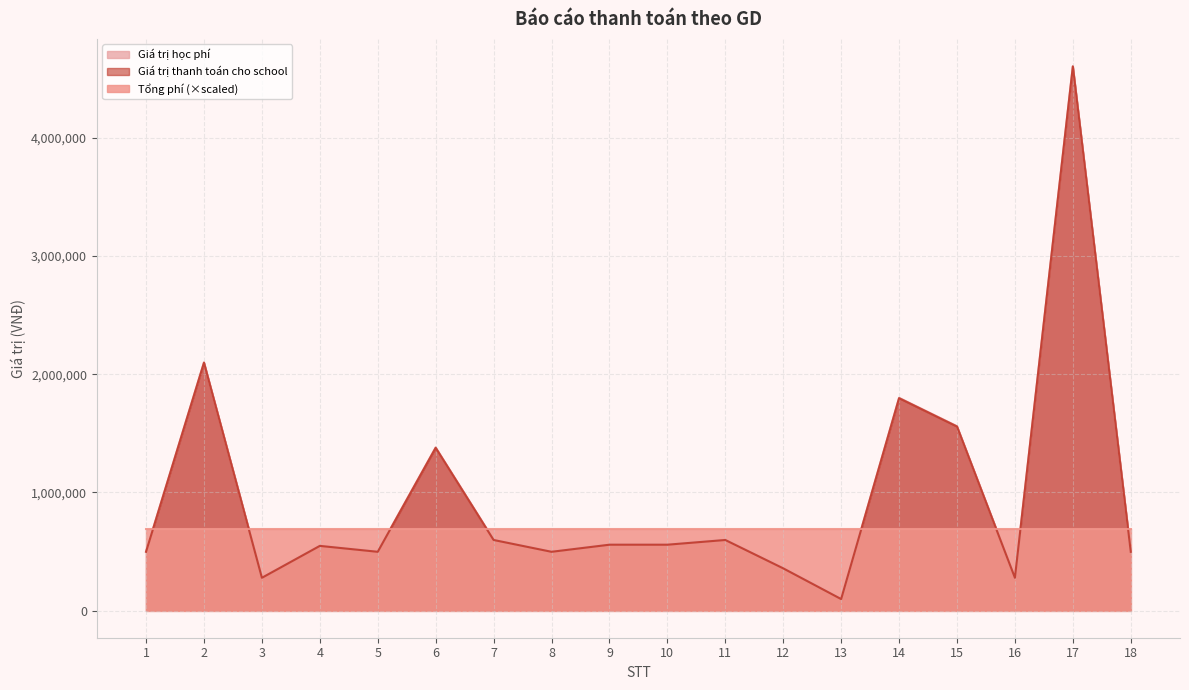

What is the highest value of the Giá trị thanh toán cho school series?

4603152.0